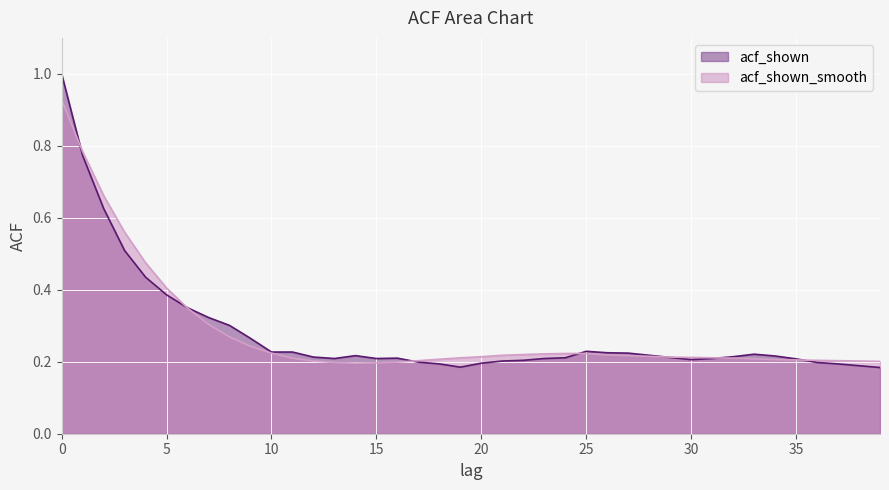

What is the value of the acf_shown_smooth point at the 20th from the left?

0.2